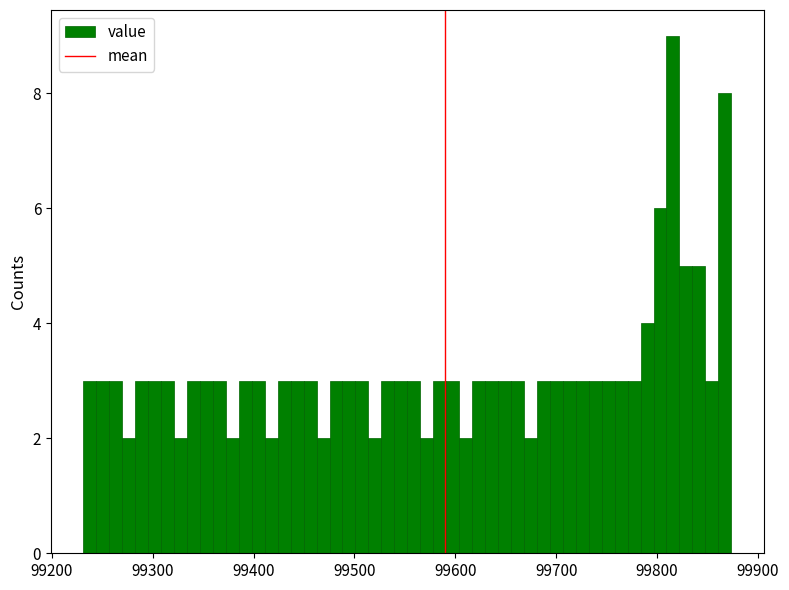

Read against the x-axis, roughly where is the centre of the tallest bar?

99820